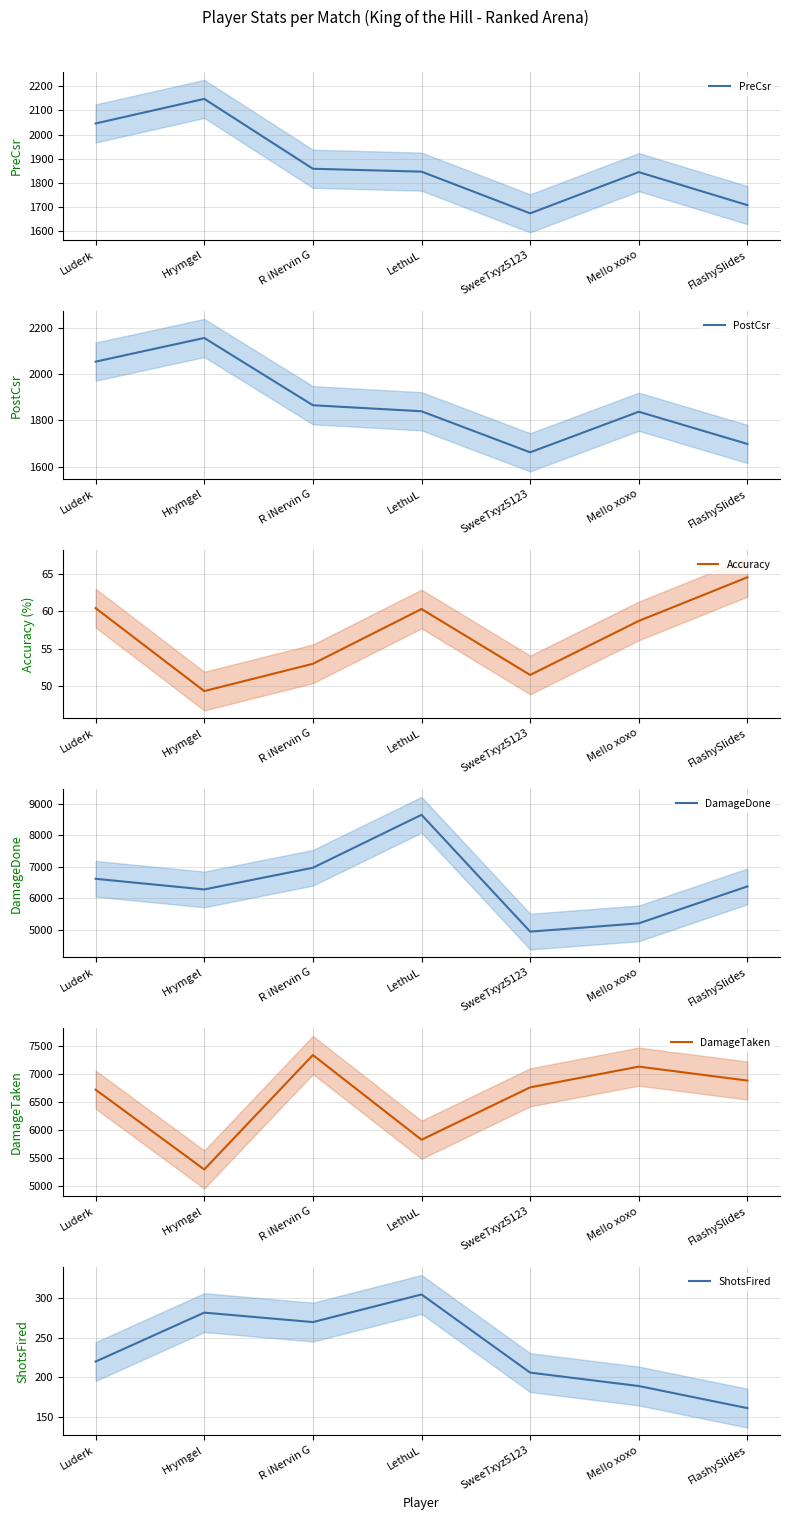

What is the difference between the Accuracy values at FlashySlides and Luderk?

4.1